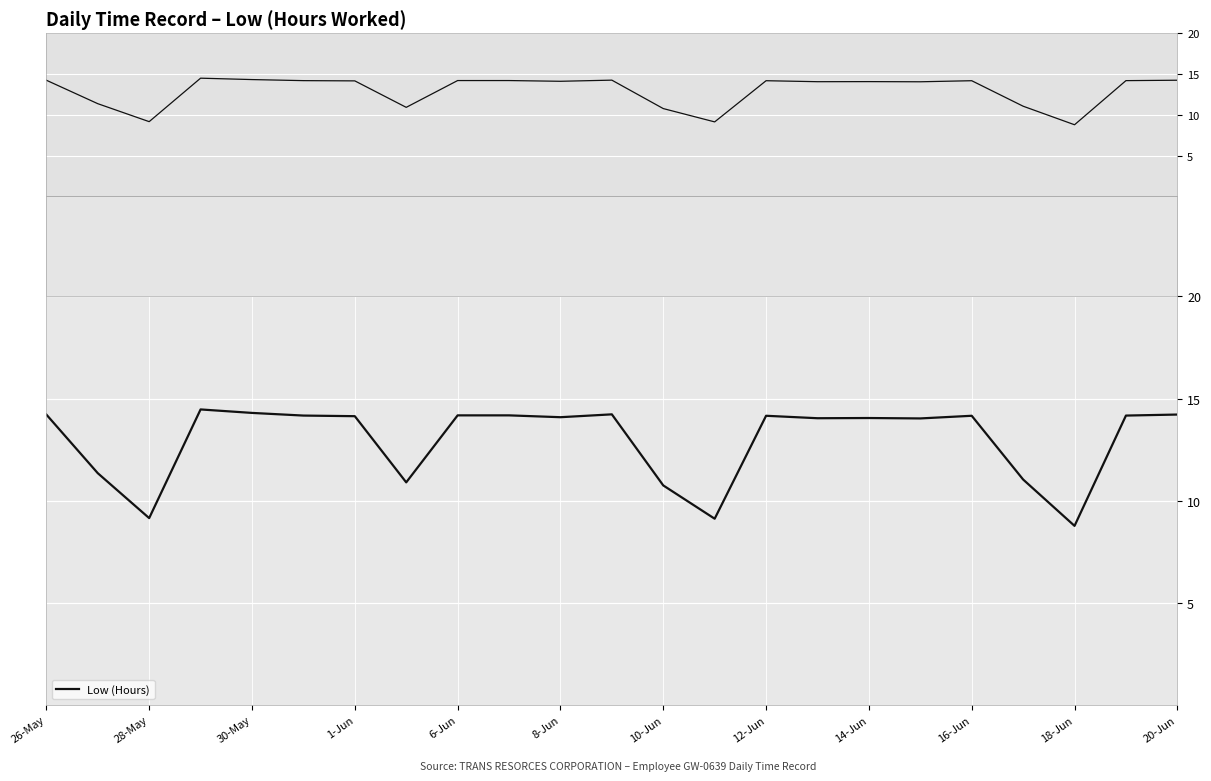

How many lines are shown in the chart?

1